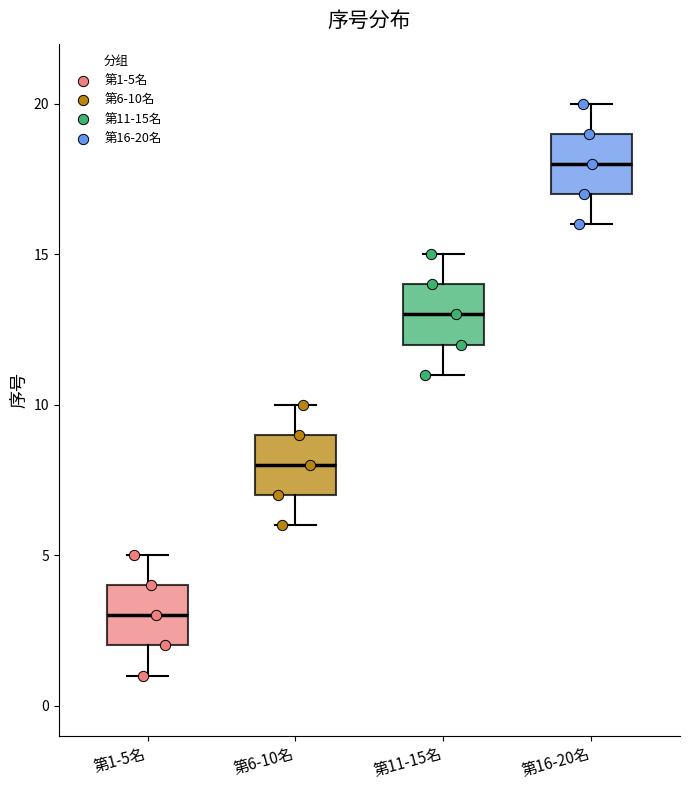

Which box's median line is the highest?

第16-20名